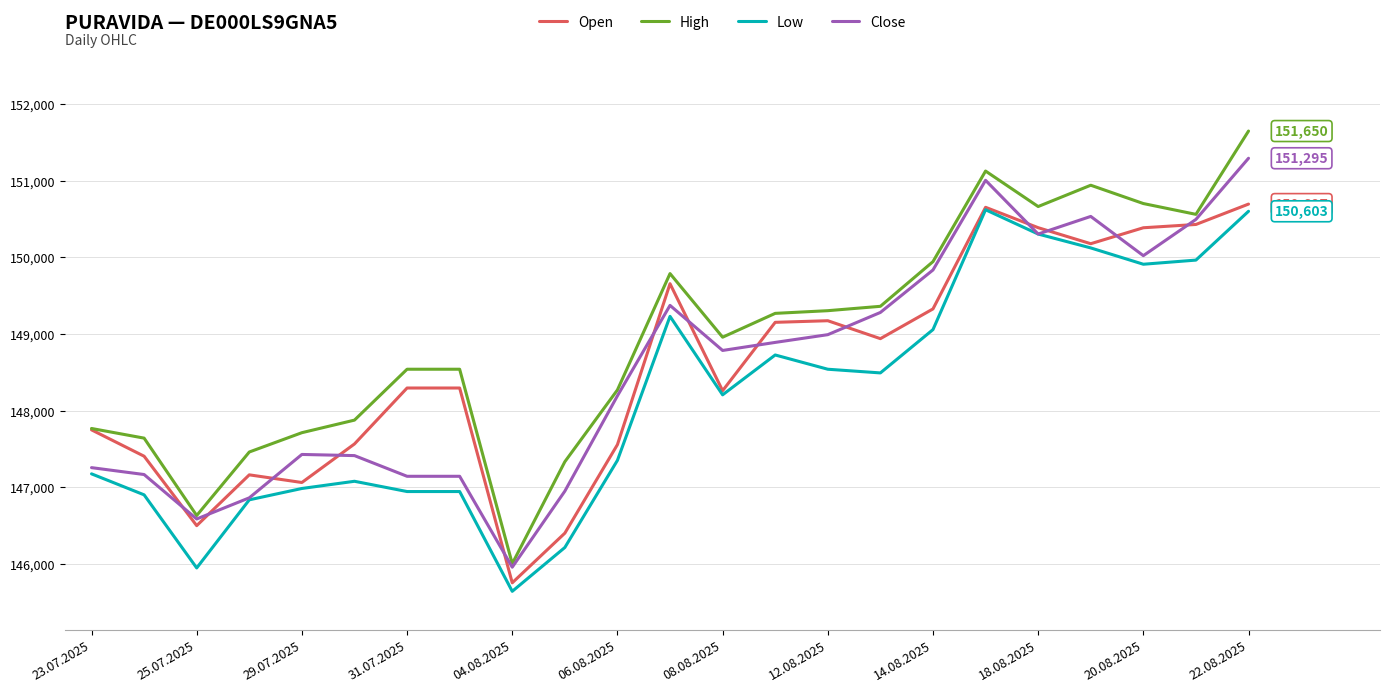

Which series has the widest spread of values?

High